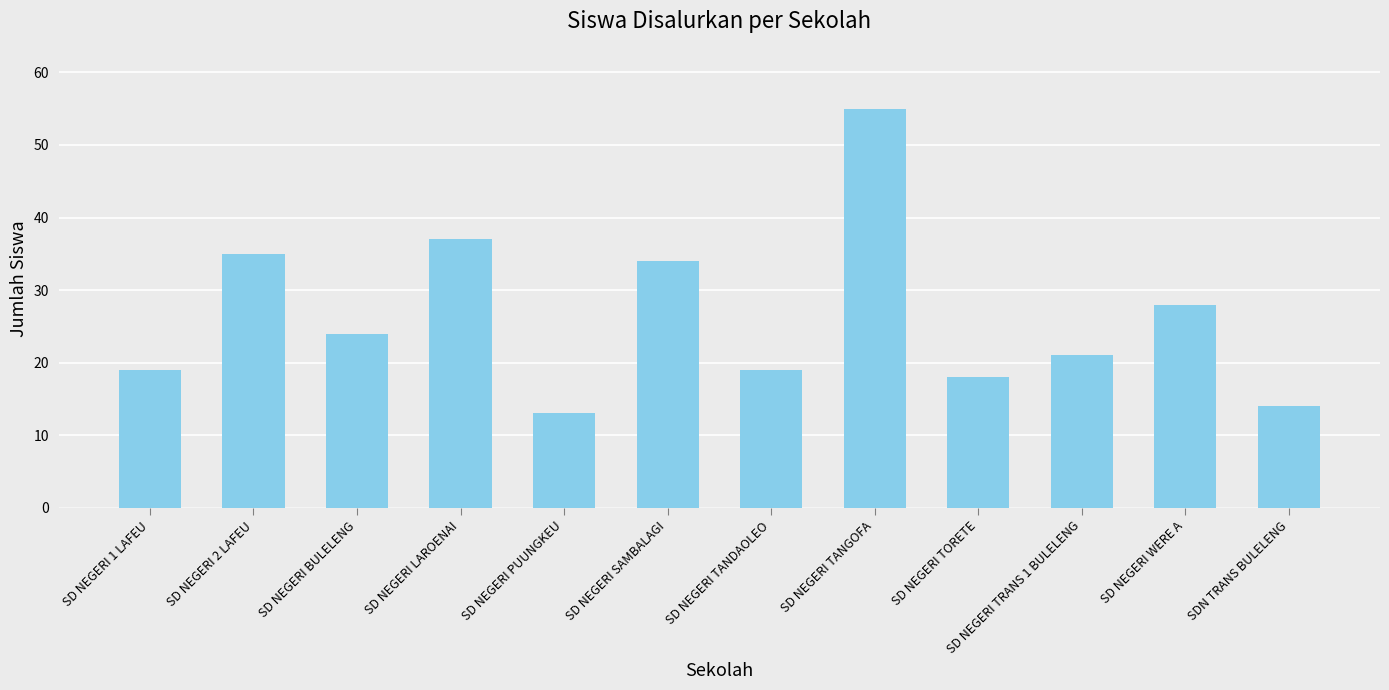

What is the maximum value shown in the chart?

55